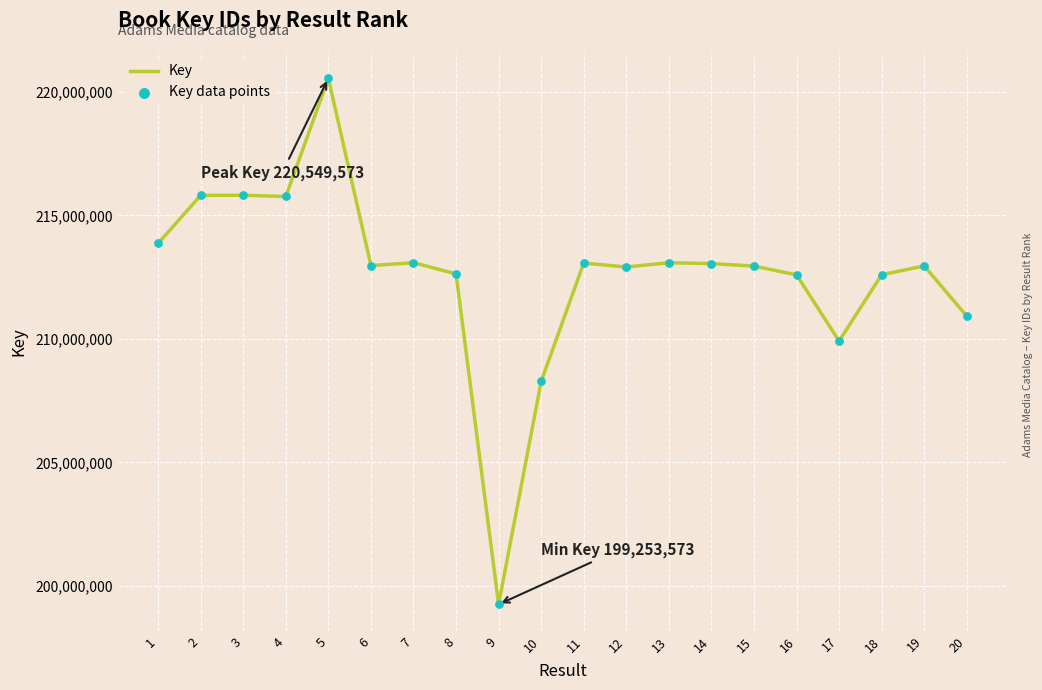

Which has a higher value, 9 or 17?

17